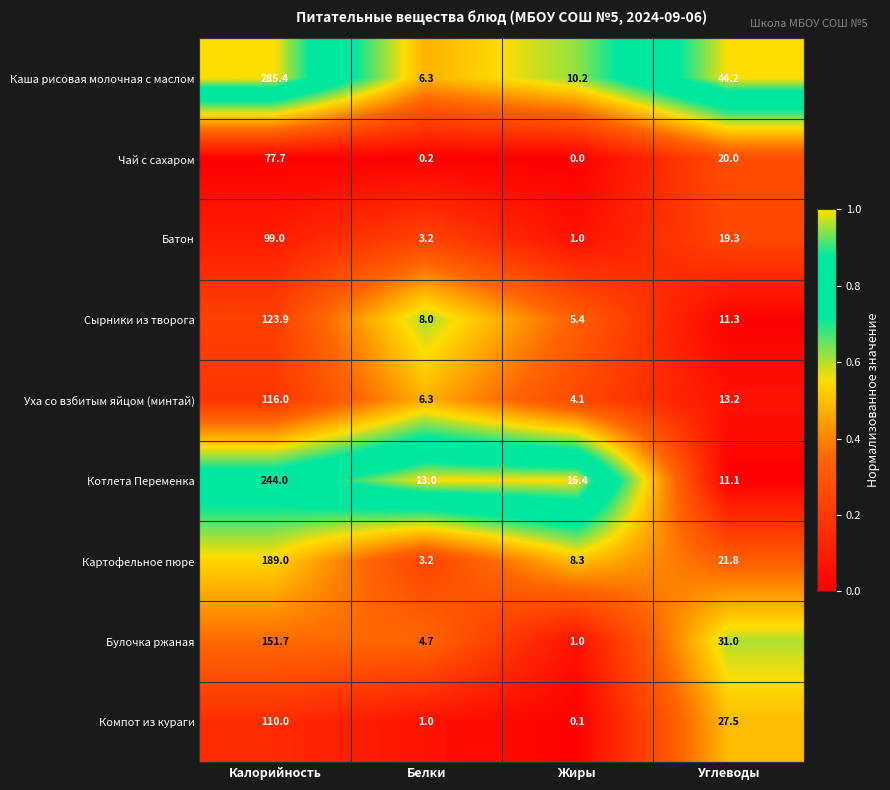

Which series changed the most between Калорийность and Углеводы?

Каша рисовая молочная с маслом